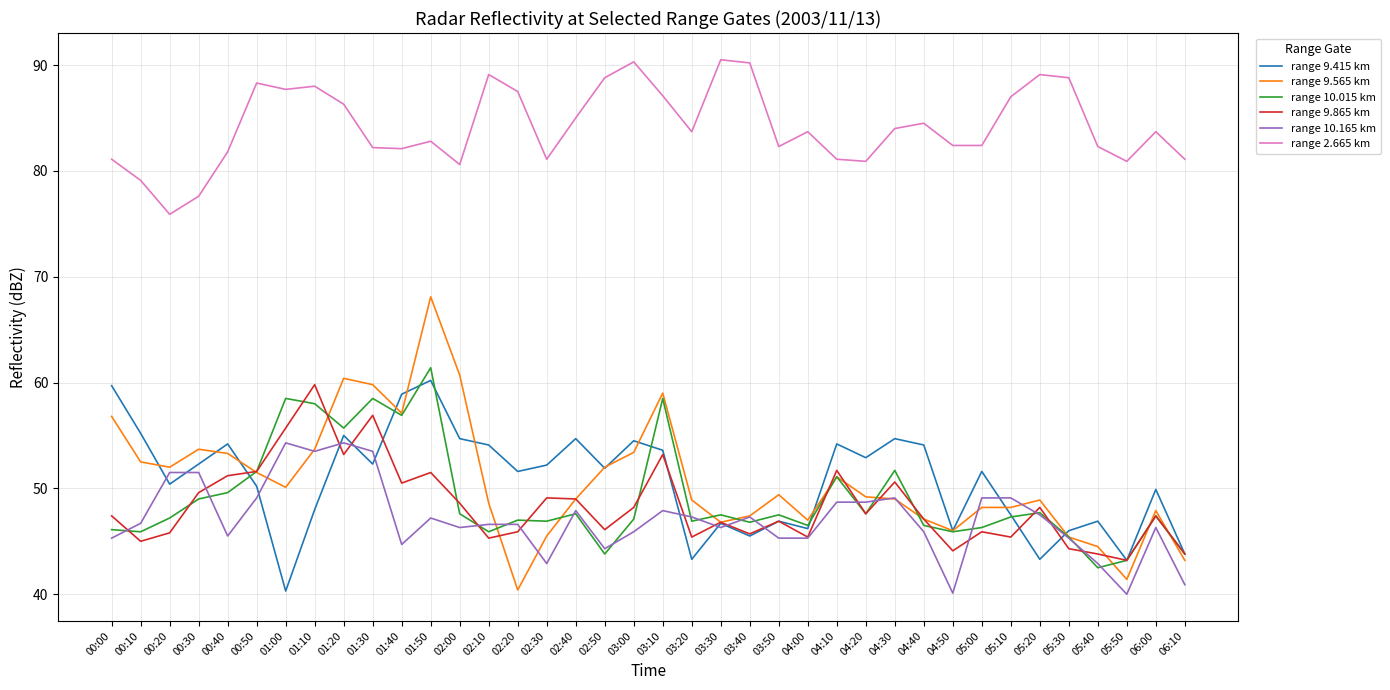

What position from the left is 04:30?

28